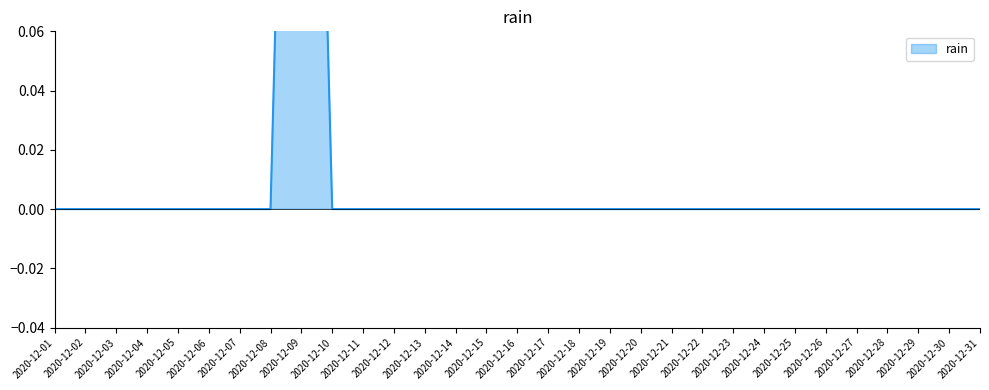

The value at 2020-12-22 is 0.0. True or false?

True